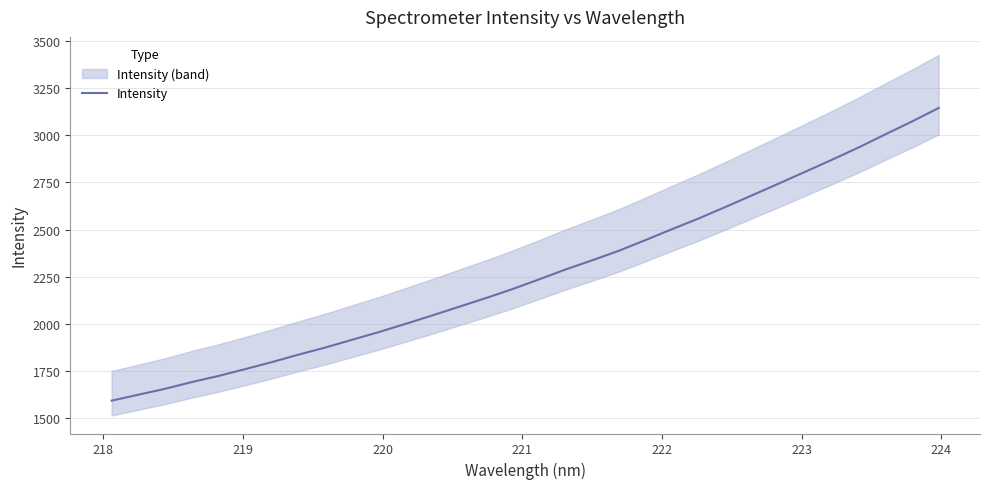

What is the greatest value displayed?

3145.0